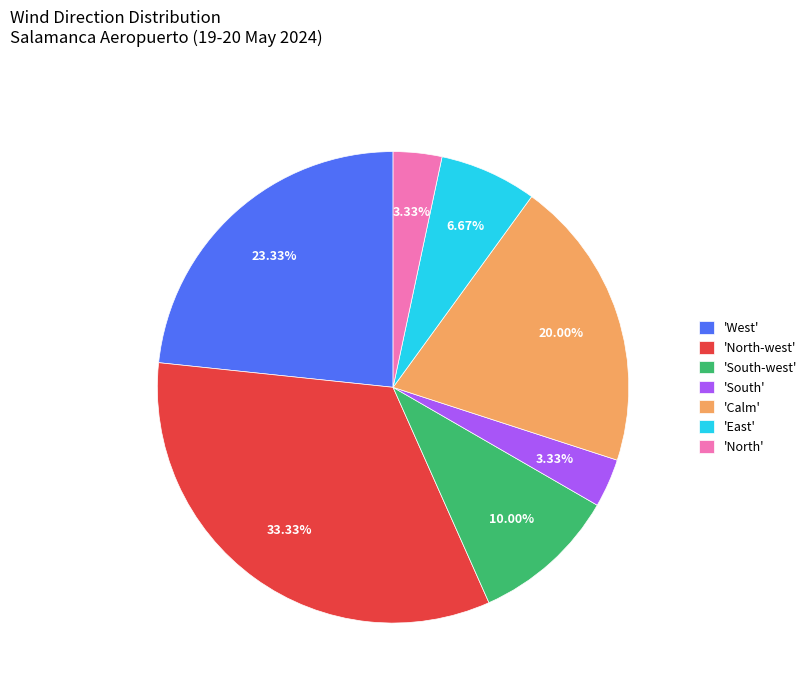

Do 'North-west' and 'North' together represent more than half of the pie?

No